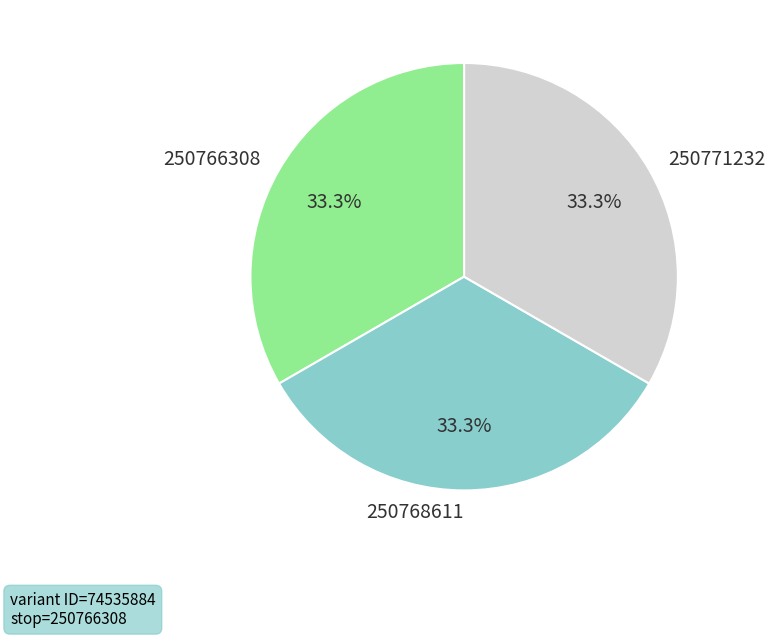

Approximately how many times larger is the value at 250766308 compared to 250768611?

1.0